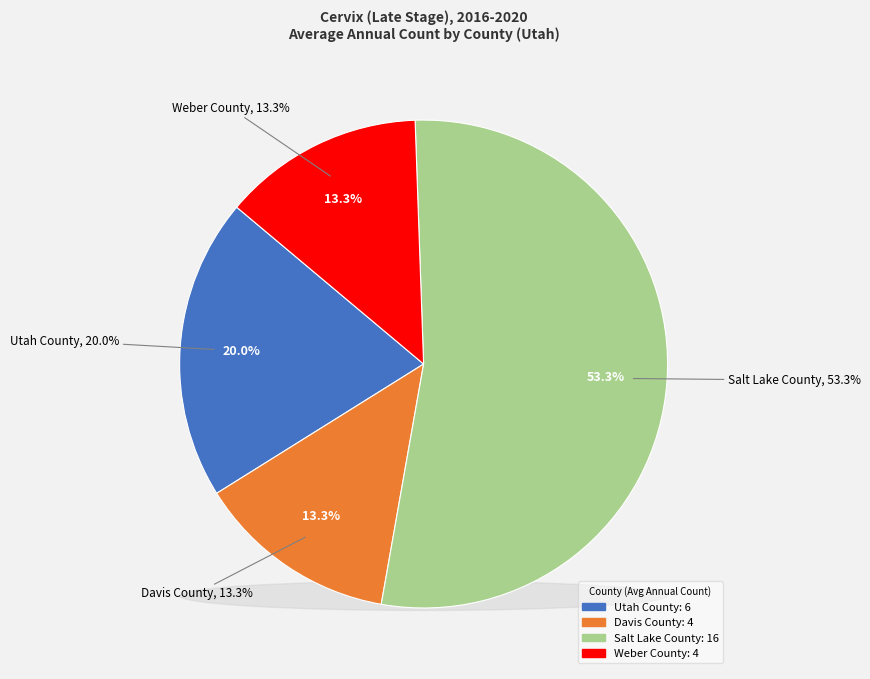

Approximately how many times larger is the value at Utah County compared to Weber County?

1.5